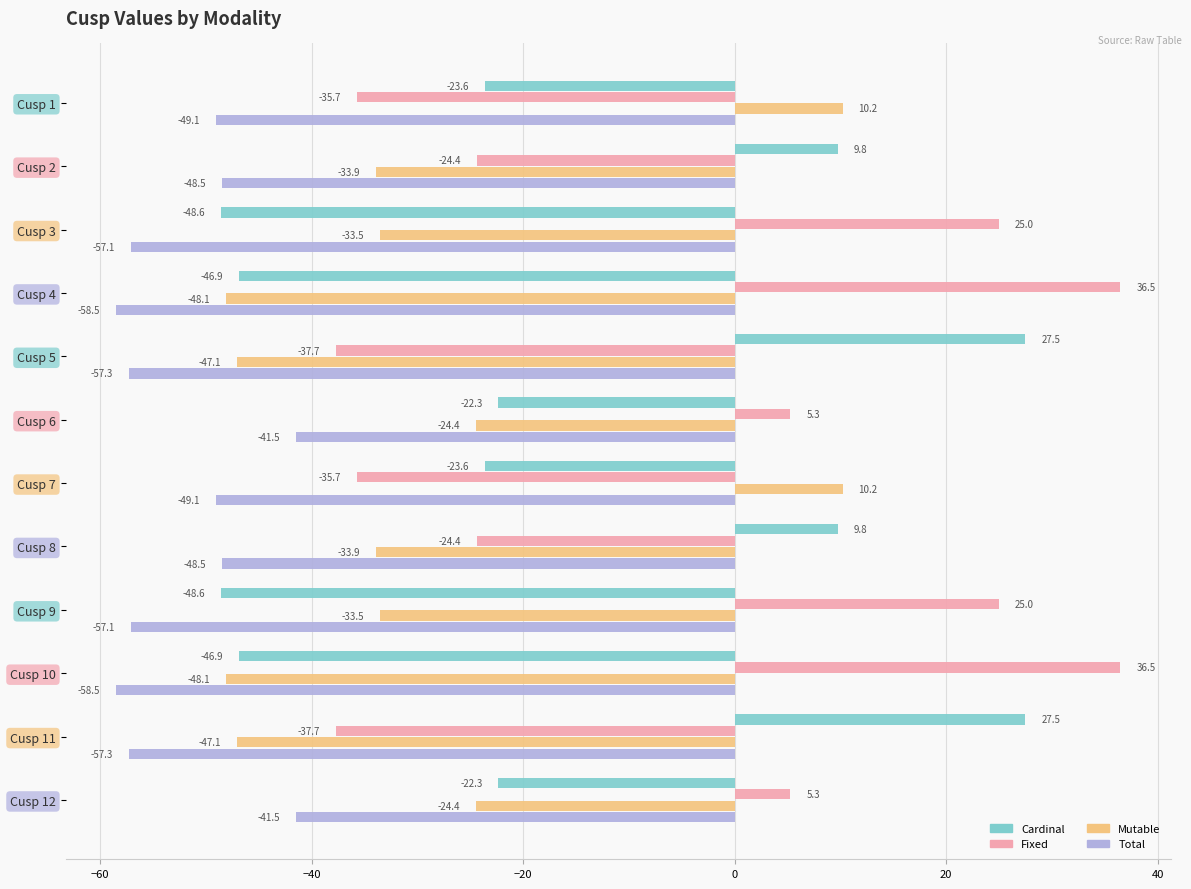

What are all the series names shown in the legend?

Cardinal, Fixed, Mutable, Total